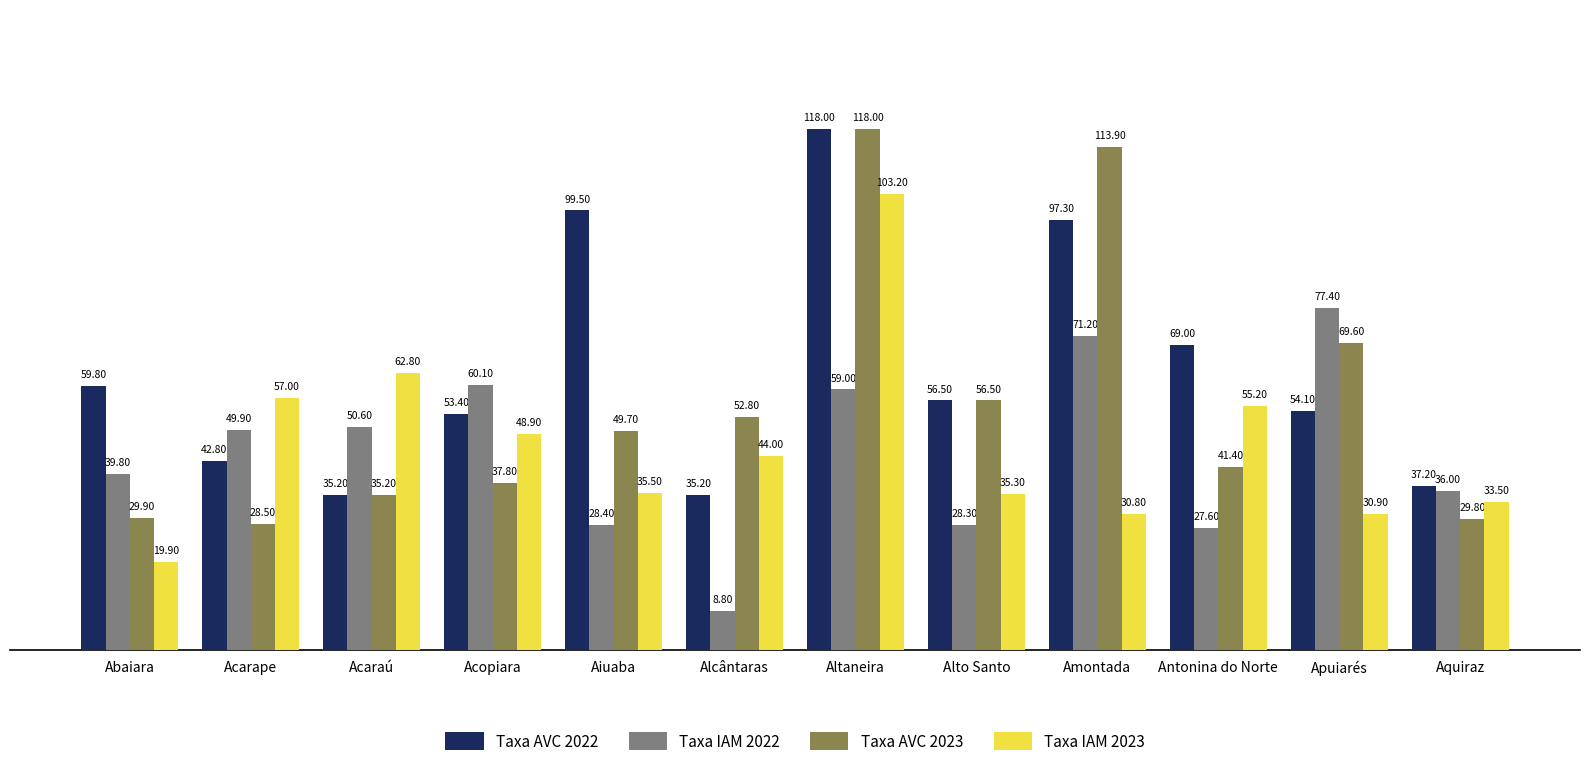

Which series changed the most between Amontada and Antonina do Norte?

Taxa AVC 2023